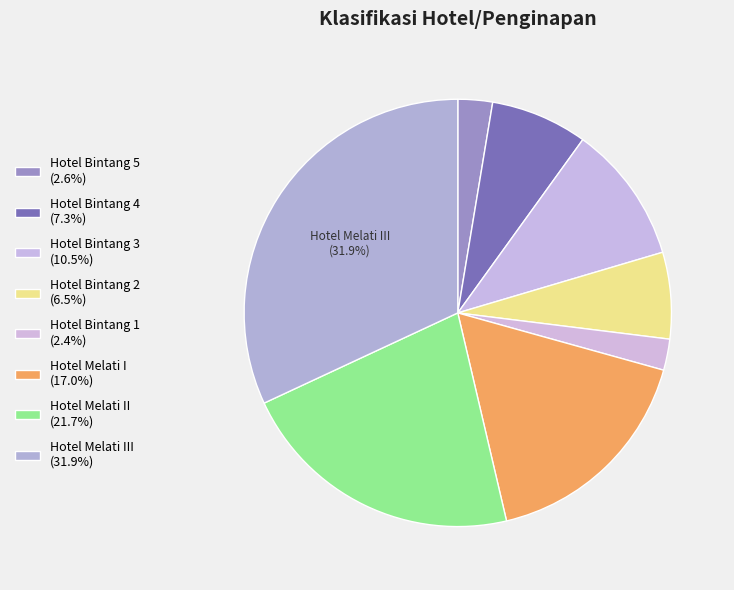

How many slices are in this pie chart?

8